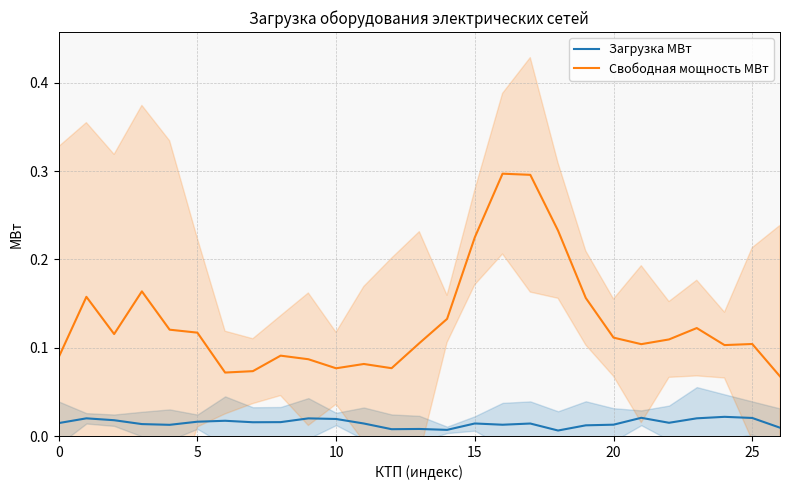

How many categories are shown in the chart?

27